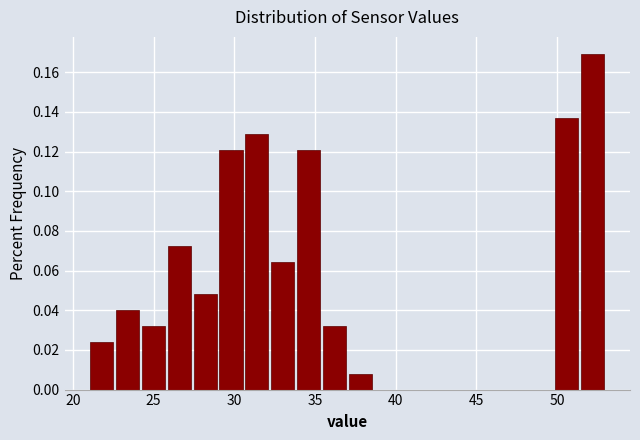

Around what value on the x-axis is the tallest bar? Give the approximate position of its centre, as read against the axis.

52.0